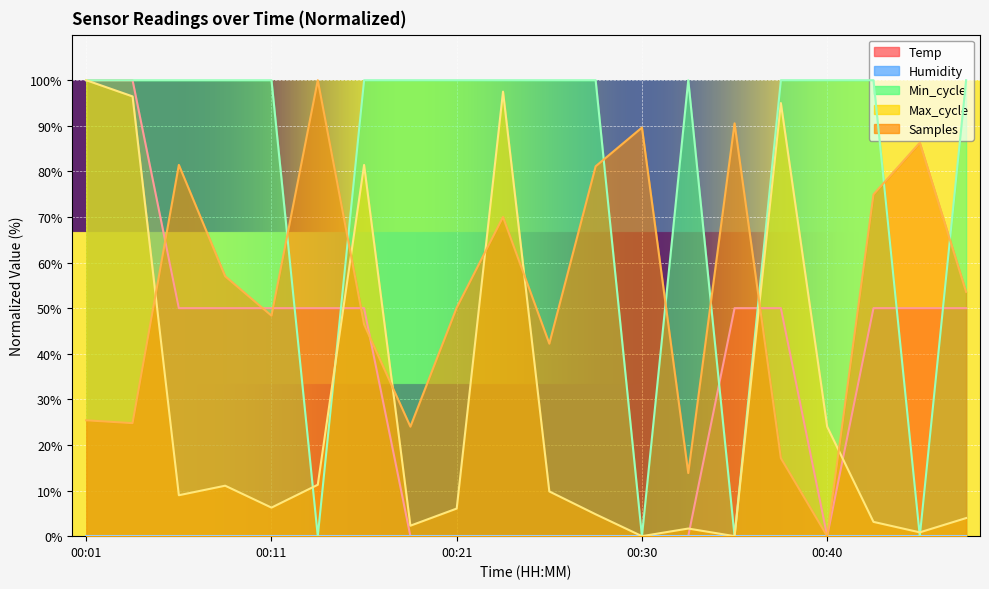

How many values in Temp are above zero?

12